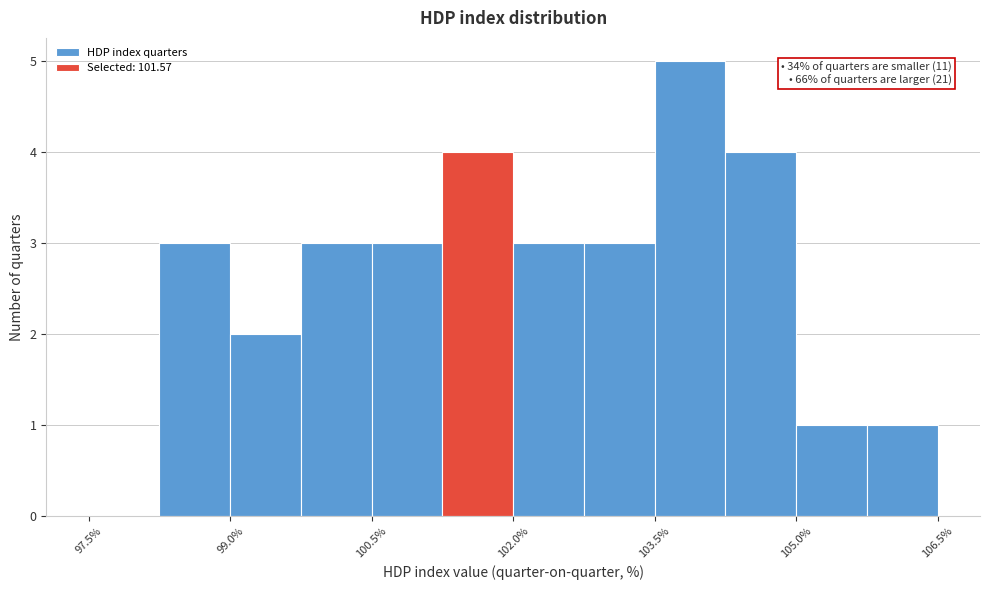

Around what value on the x-axis is the tallest bar? Give the approximate position of its centre, as read against the axis.

103.8